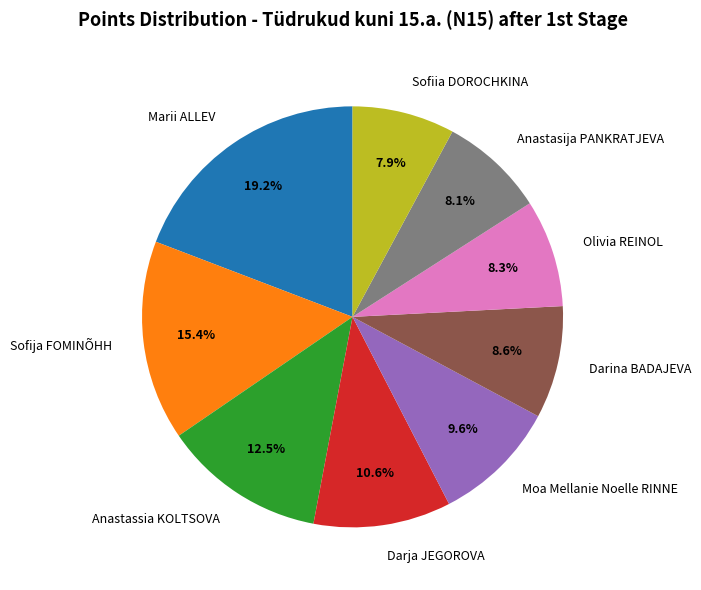

What is the ratio of the value at Marii ALLEV to the value at Anastasija PANKRATJEVA?

2.4